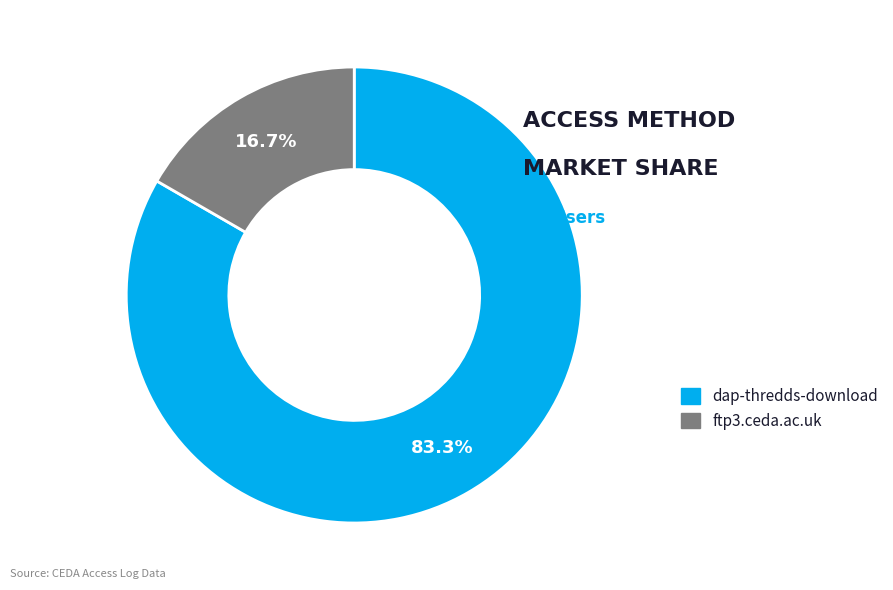

The ftp3.ceda.ac.uk slice represents 17% of the pie. True or false?

True